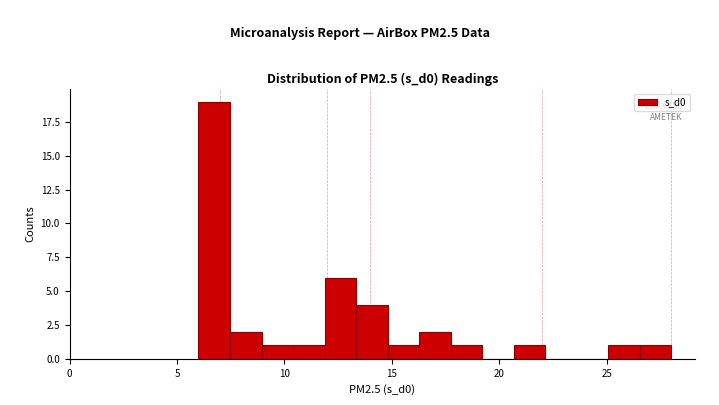

Read against the x-axis, roughly where is the centre of the tallest bar?

6.5